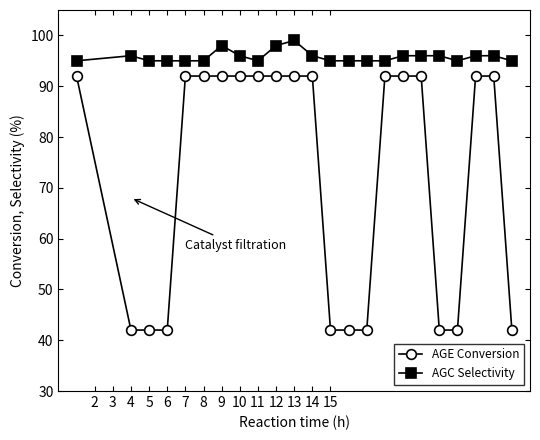

Does the chart display data point markers on the line(s)?

Yes